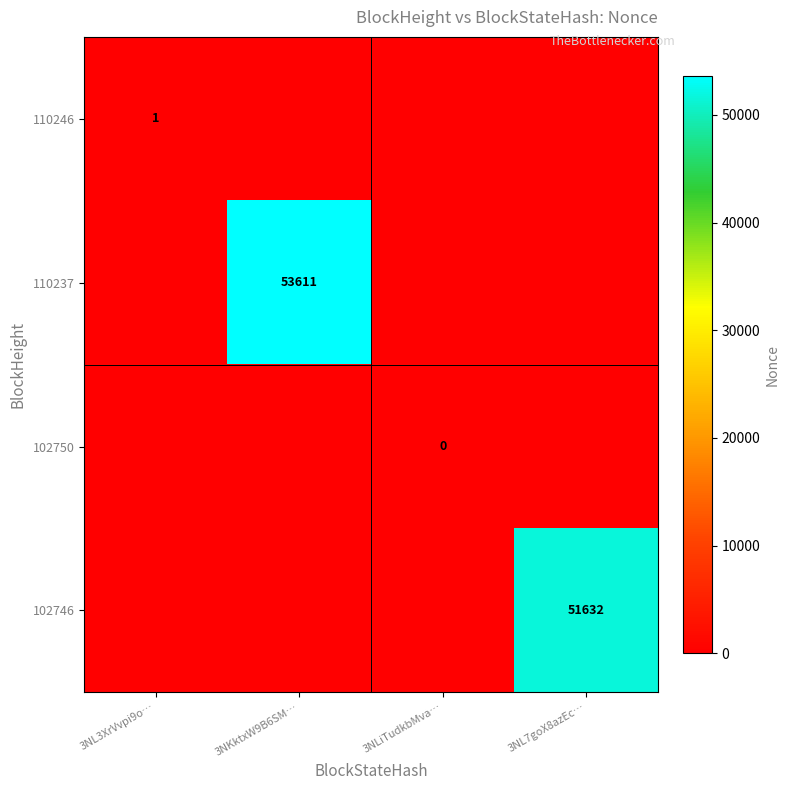

The 110246 series shows 0 at 3NL3XrVvpi9o…. True or false?

False